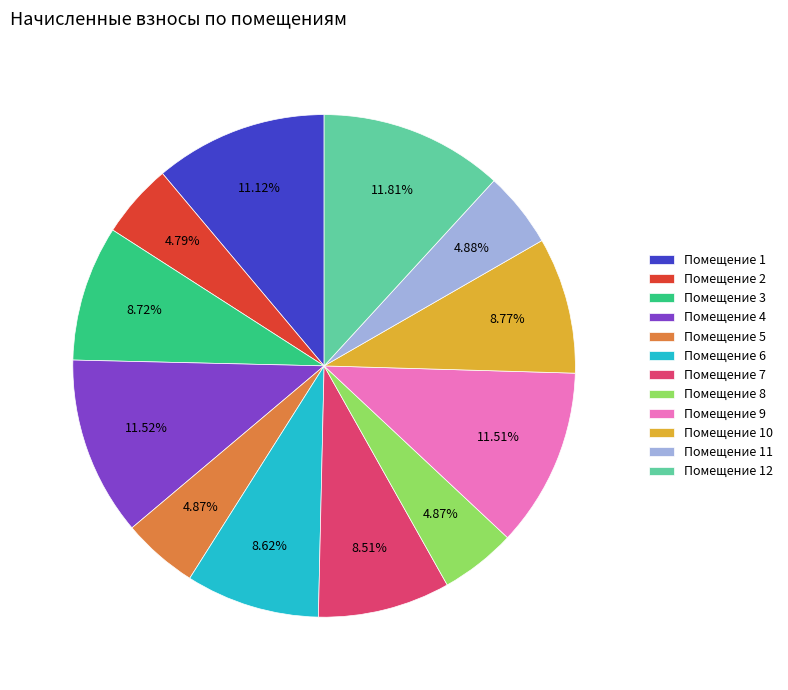

How many slices are in this pie chart?

12